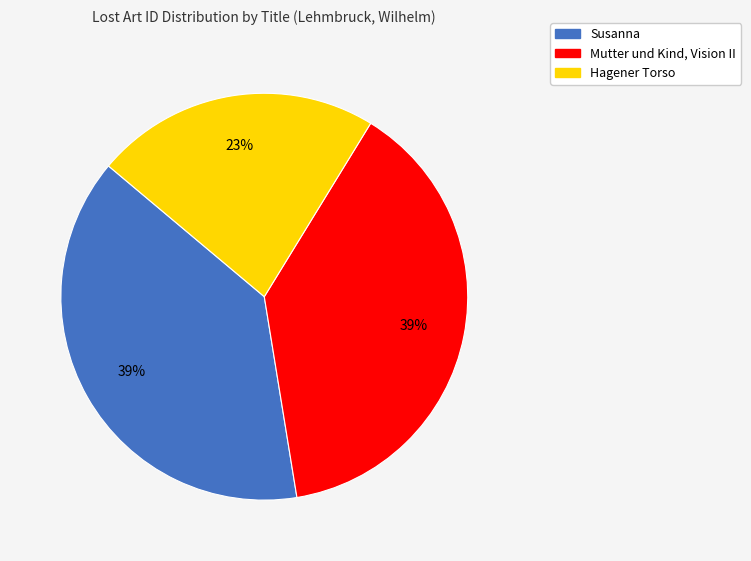

Is there a majority slice in this chart?

No